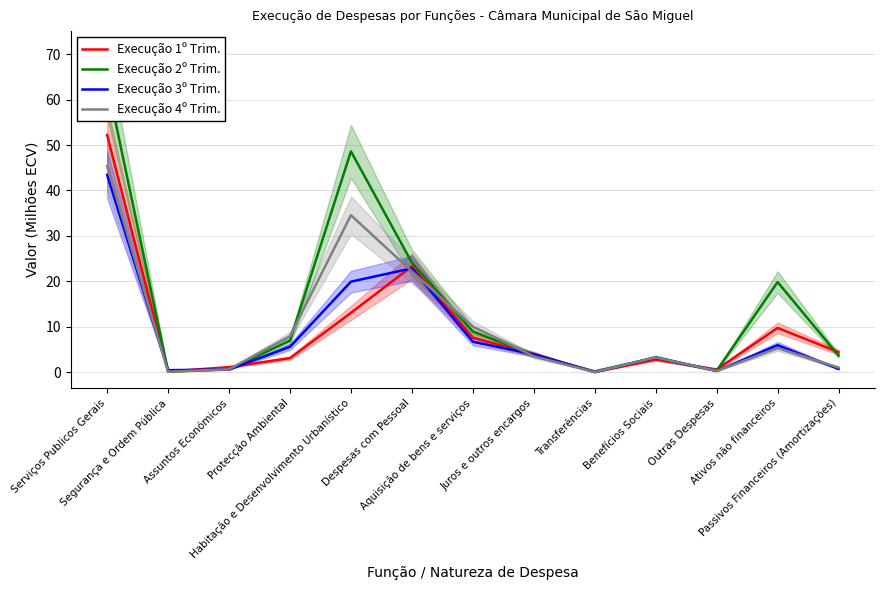

How many data points in Execução 1º Trim. are above 3?

8